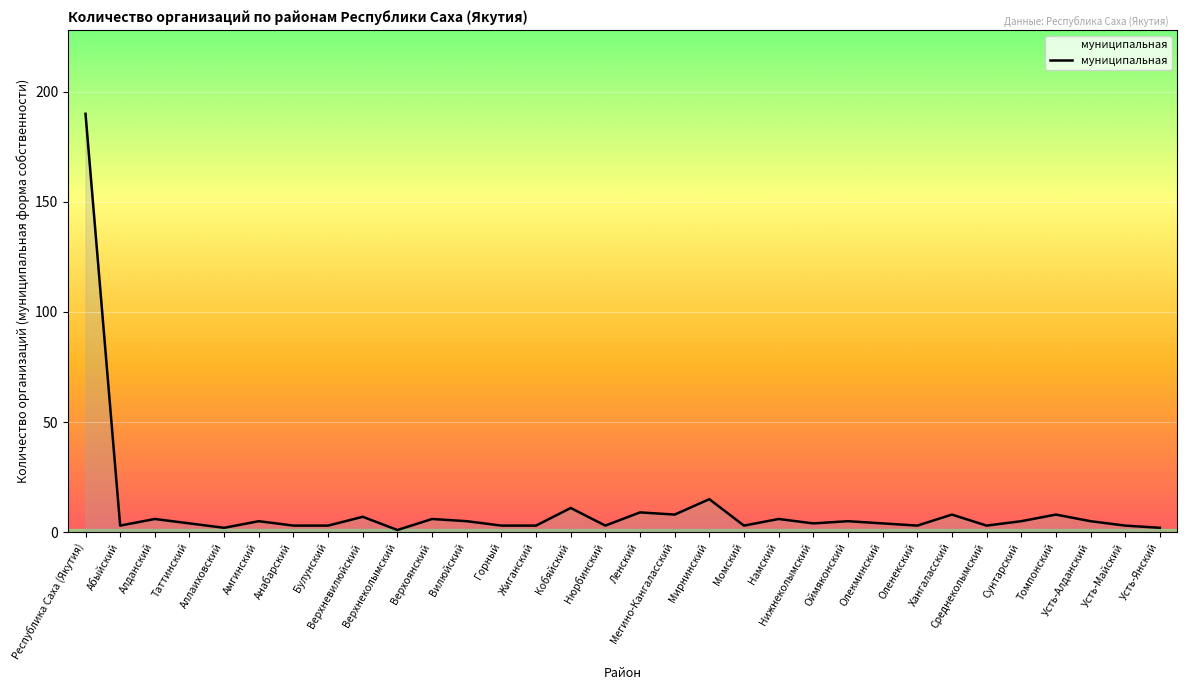

At which category does the data reach its first local peak?

Алданский